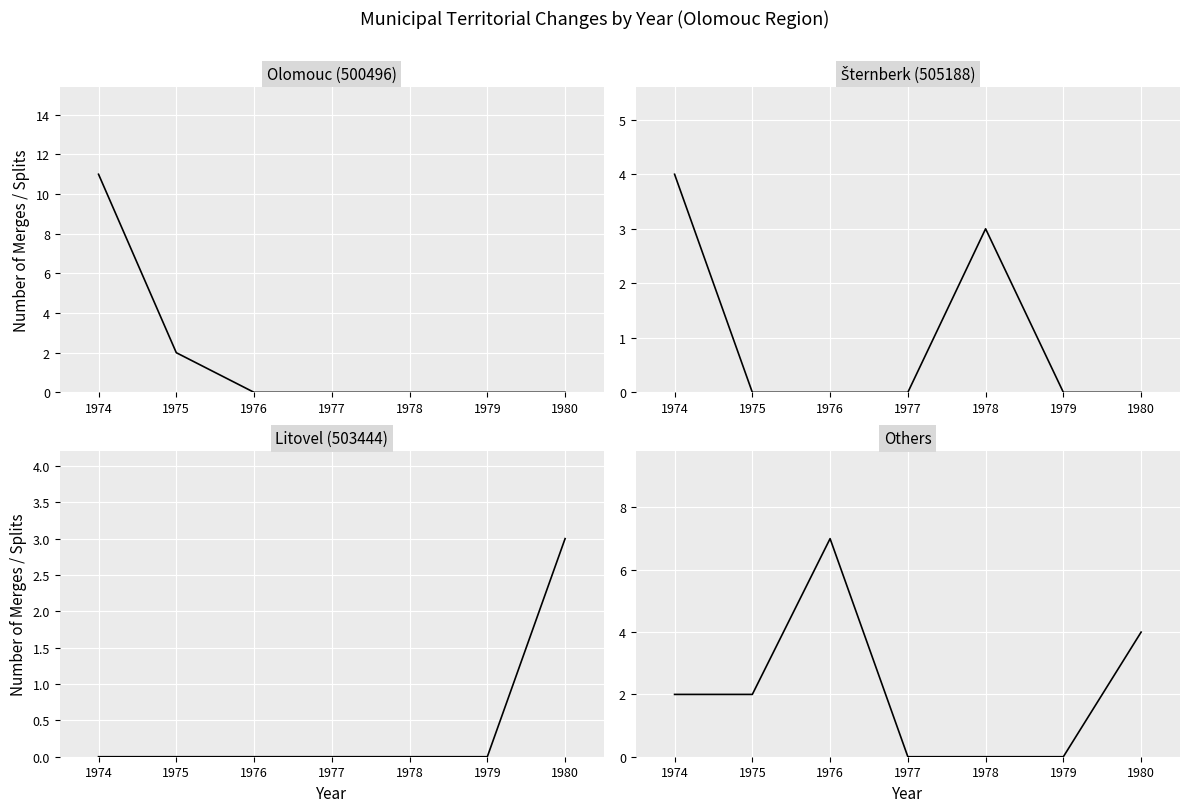

What is the difference between the highest and lowest values at 1975?

2